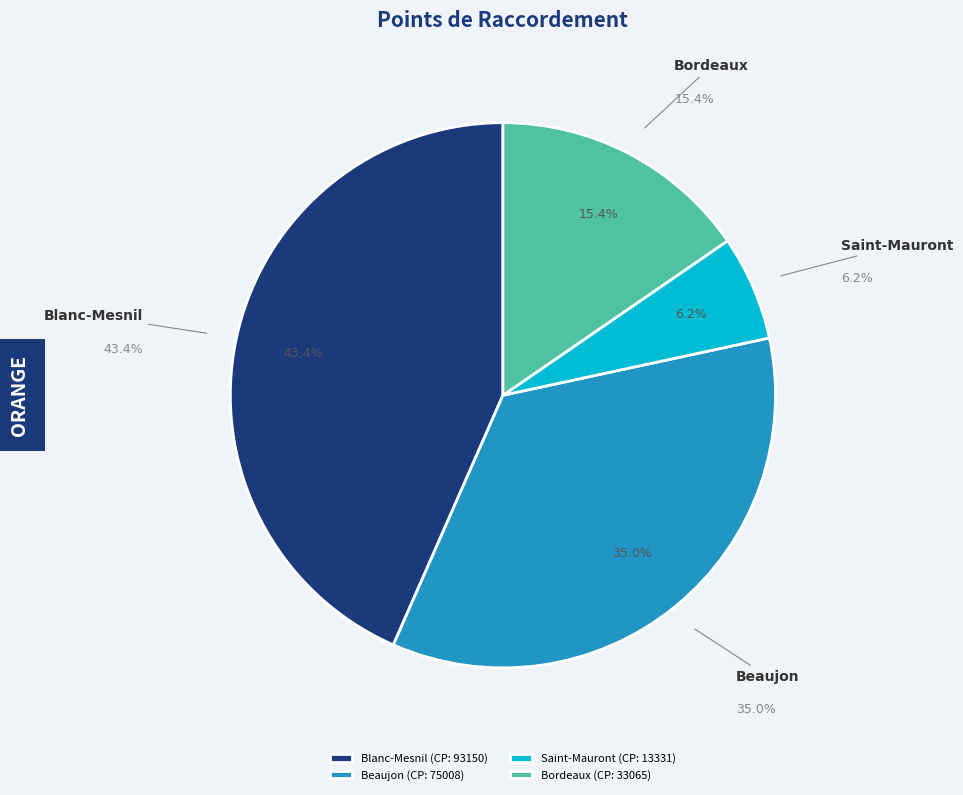

What is the ratio of the value at Beaujon to the value at Saint-Mauront?

5.6